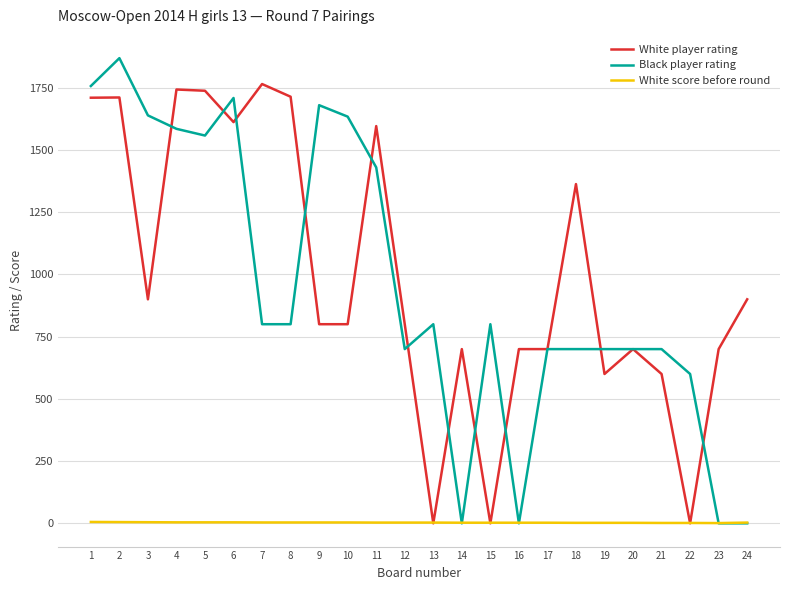

Count the number of data series in this chart.

3